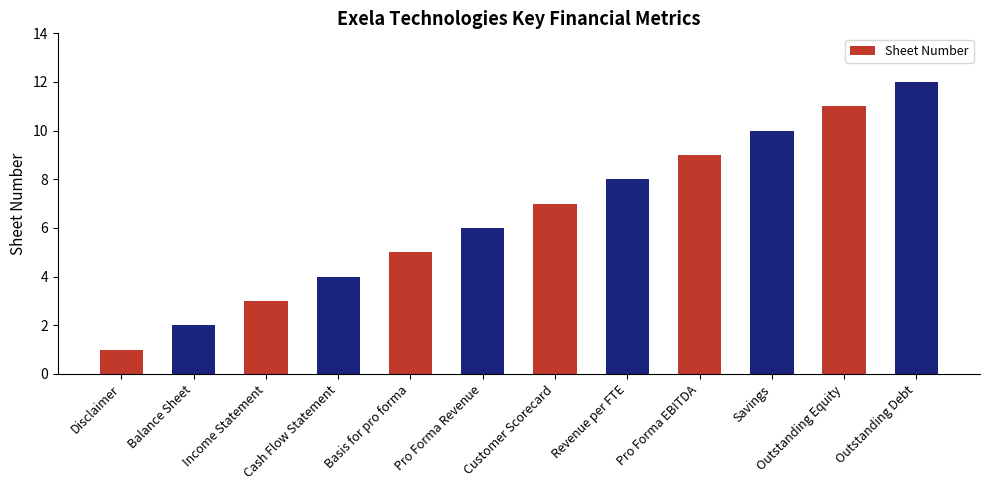

How many bars are there in total?

12